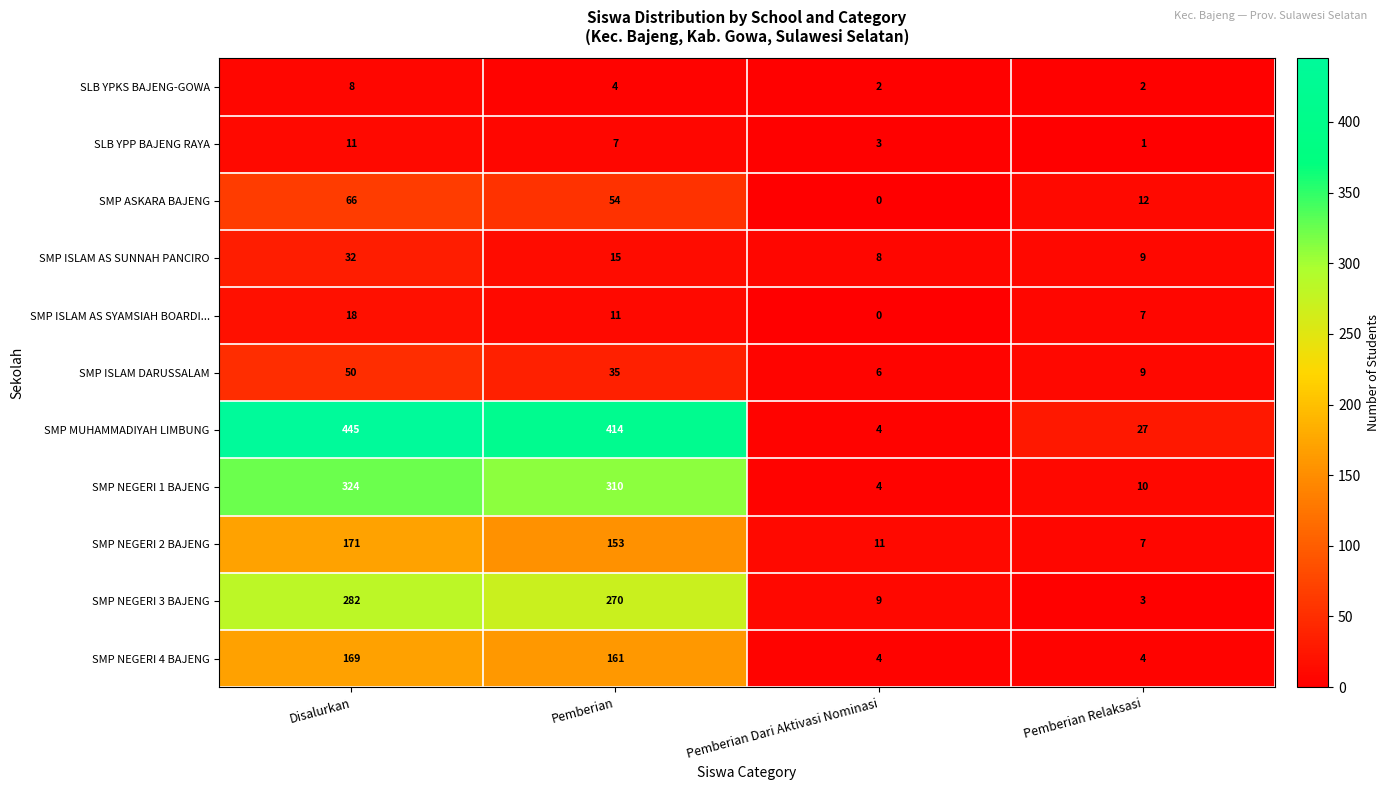

At how many categories does at least one series exceed 0?

4